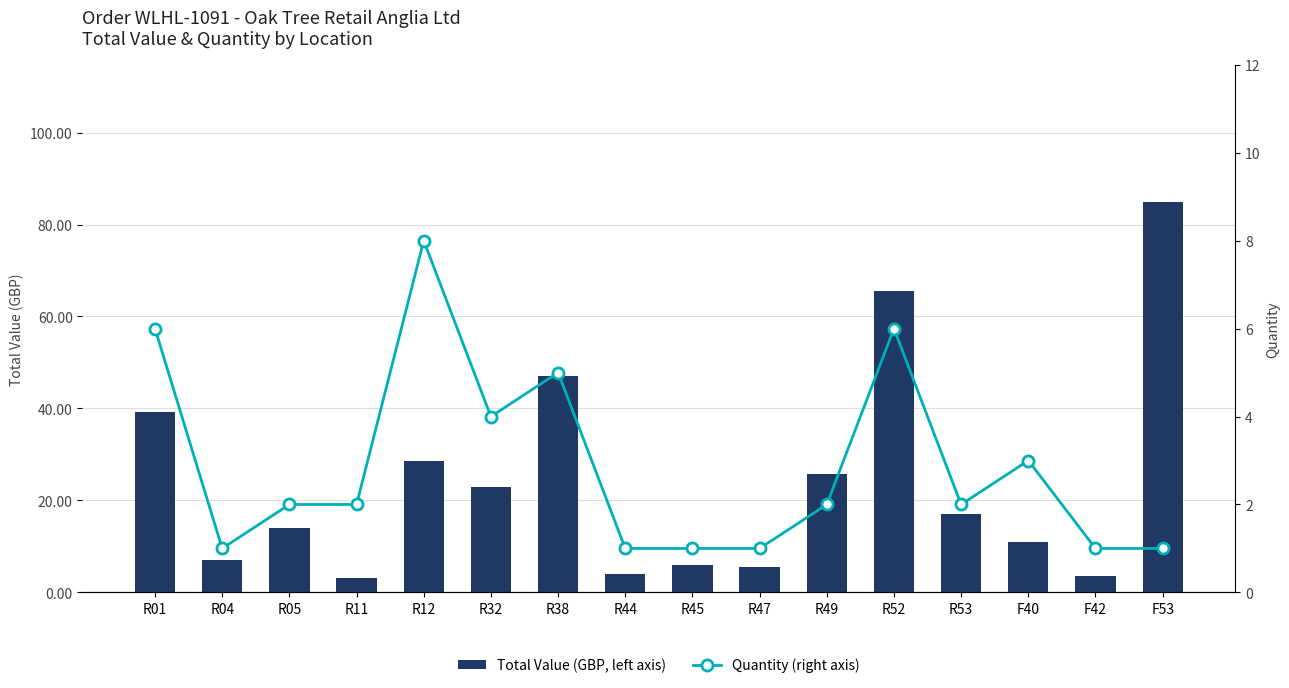

What is the value of the Total Value (GBP, left axis) bar at the 15th from the left?

3.5